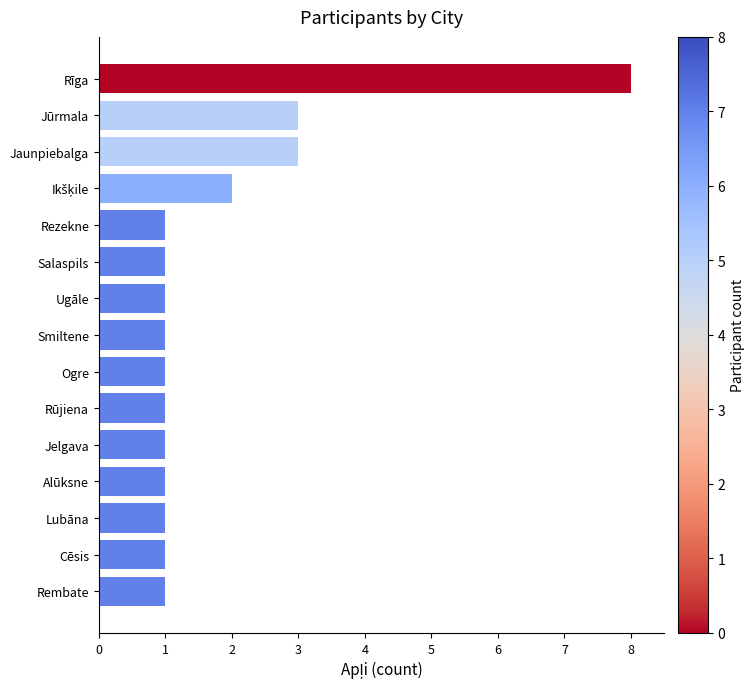

How many bars are there in total?

15